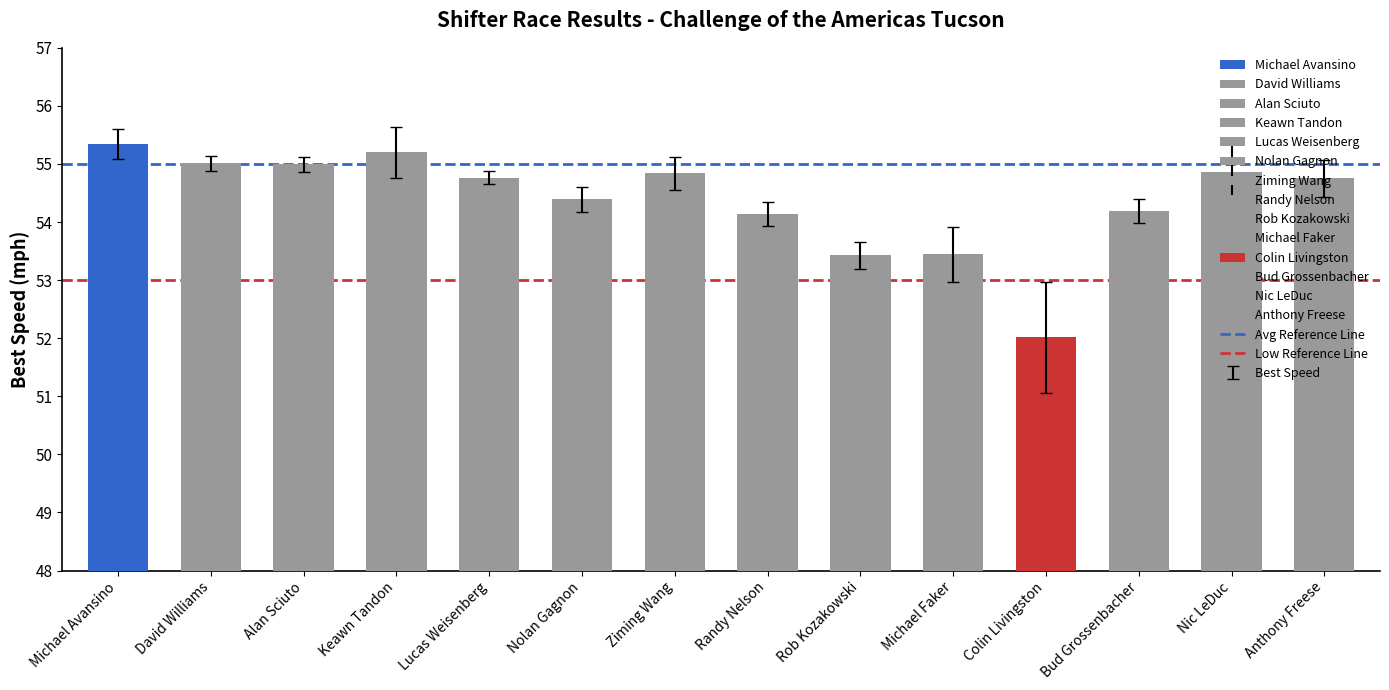

Read the value at Ziming Wang.

54.8